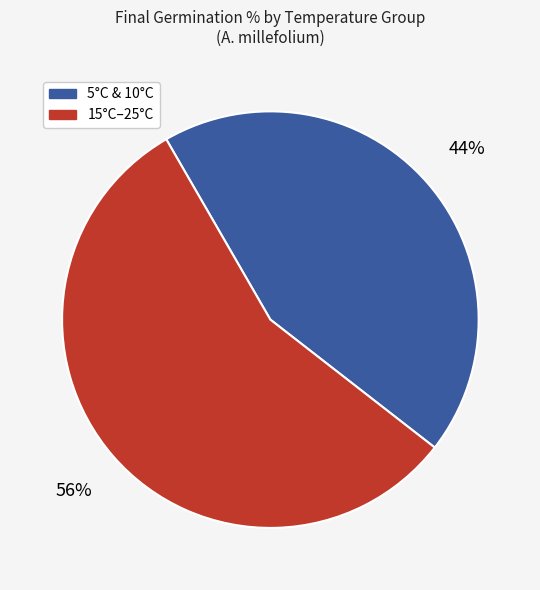

To the nearest percent, what is the difference between the largest and smallest slice percentages?

12%